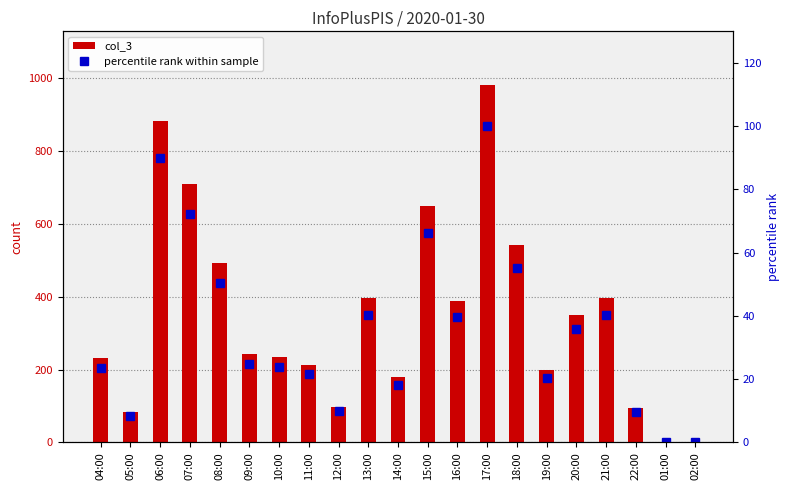

Reading left to right, list all the values displayed in this chart.

col_3: 04:00=232.0	05:00=83.0	06:00=881.0	07:00=710.0	08:00=493.0	09:00=242.0	10:00=235.0	11:00=213.0	12:00=97.0	13:00=395.0	14:00=179.0	15:00=650.0	16:00=388.0	17:00=981.0	18:00=541.0	19:00=199.0	20:00=351.0	21:00=395.0	22:00=94.0	01:00=1.0	02:00=2.0
percentile rank within sample: 04:00=23.6	05:00=8.5	06:00=89.8	07:00=72.4	08:00=50.3	09:00=24.7	10:00=24.0	11:00=21.7	12:00=9.9	13:00=40.3	14:00=18.2	15:00=66.3	16:00=39.6	17:00=100.0	18:00=55.1	19:00=20.3	20:00=35.8	21:00=40.3	22:00=9.6	01:00=0.1	02:00=0.2